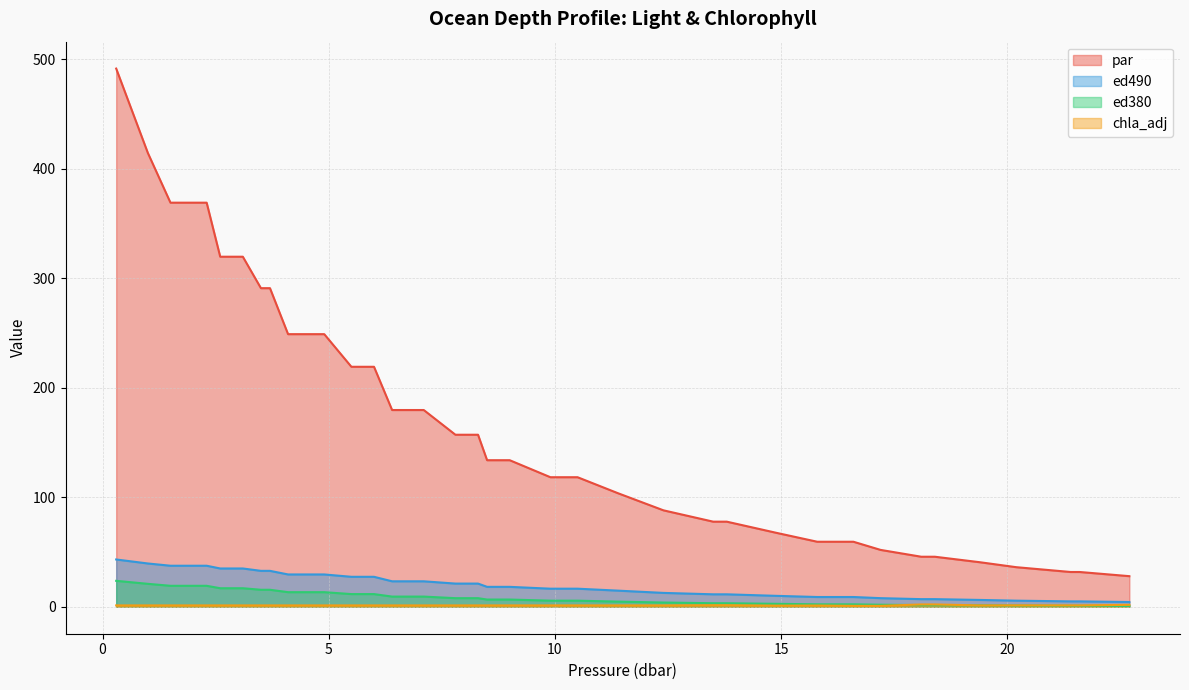

List the series in order of their peak value, lowest first.

chla_adj, ed380, ed490, par